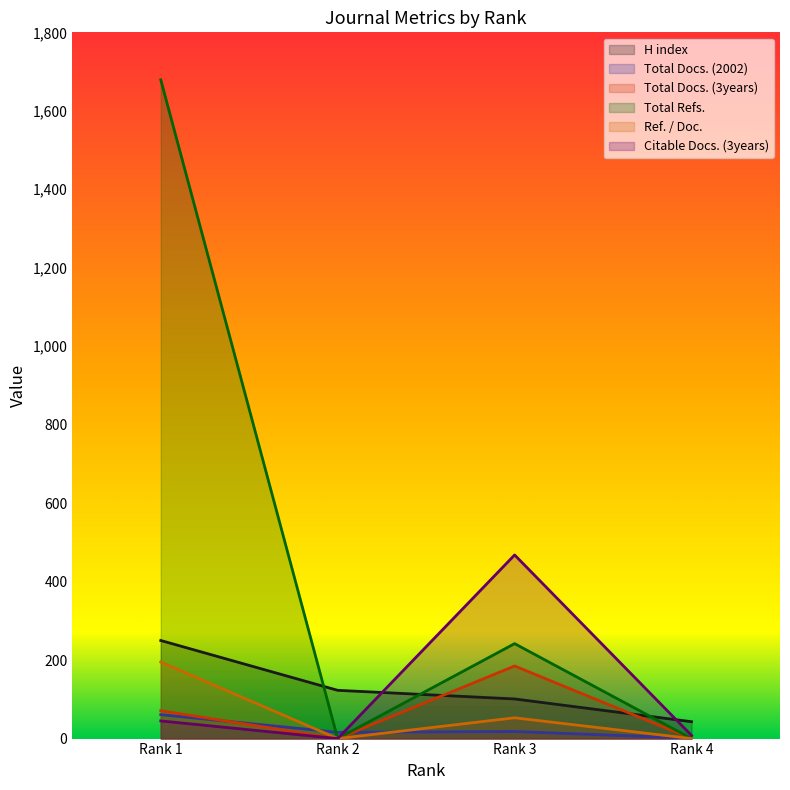

True or false: H index has more than 1 interior local peaks.

False